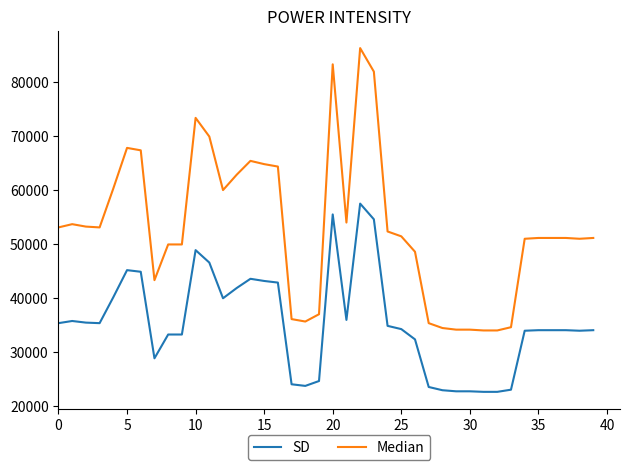

What is the lowest value of the SD series?

22700.0